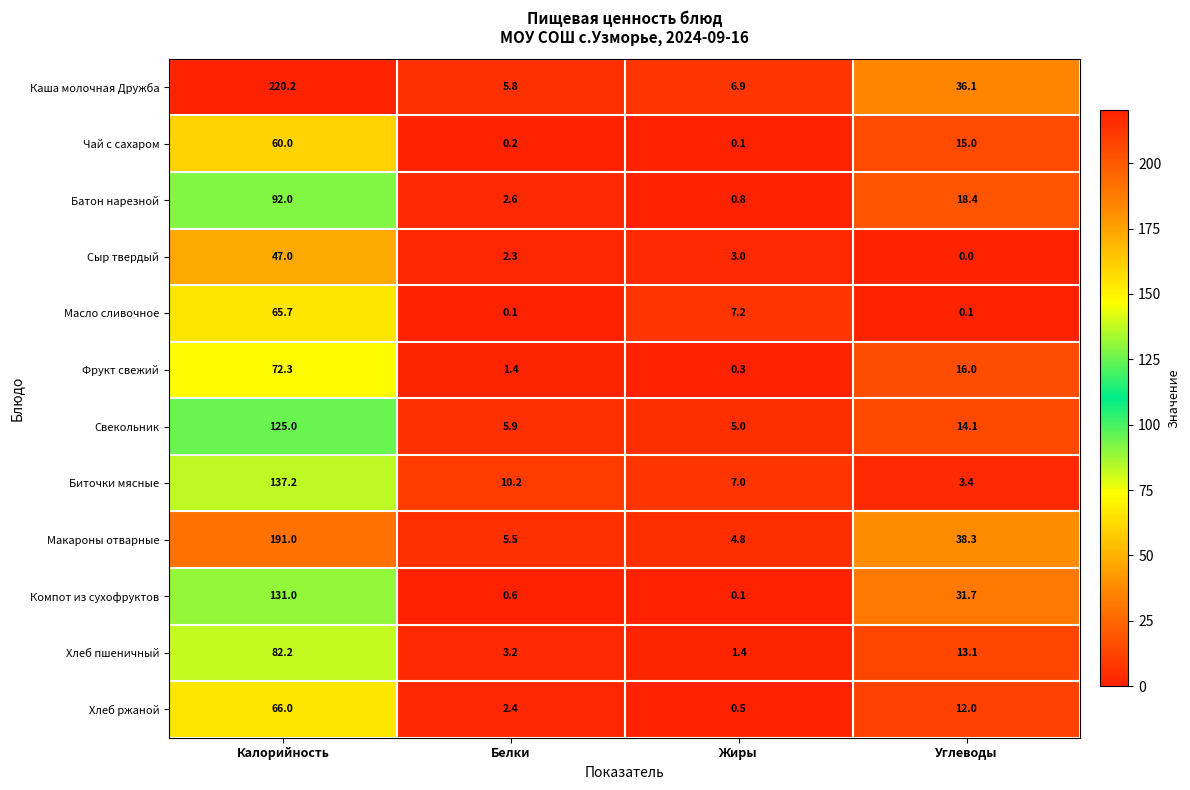

True or false: Чай с сахаром has a value of 0.1 at Жиры.

True